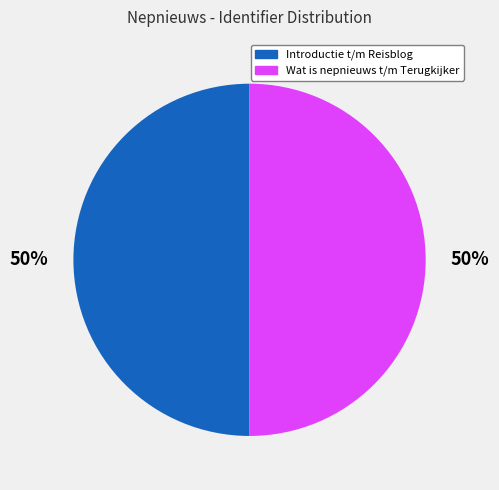

To the nearest percent, what is the average slice percentage?

50%